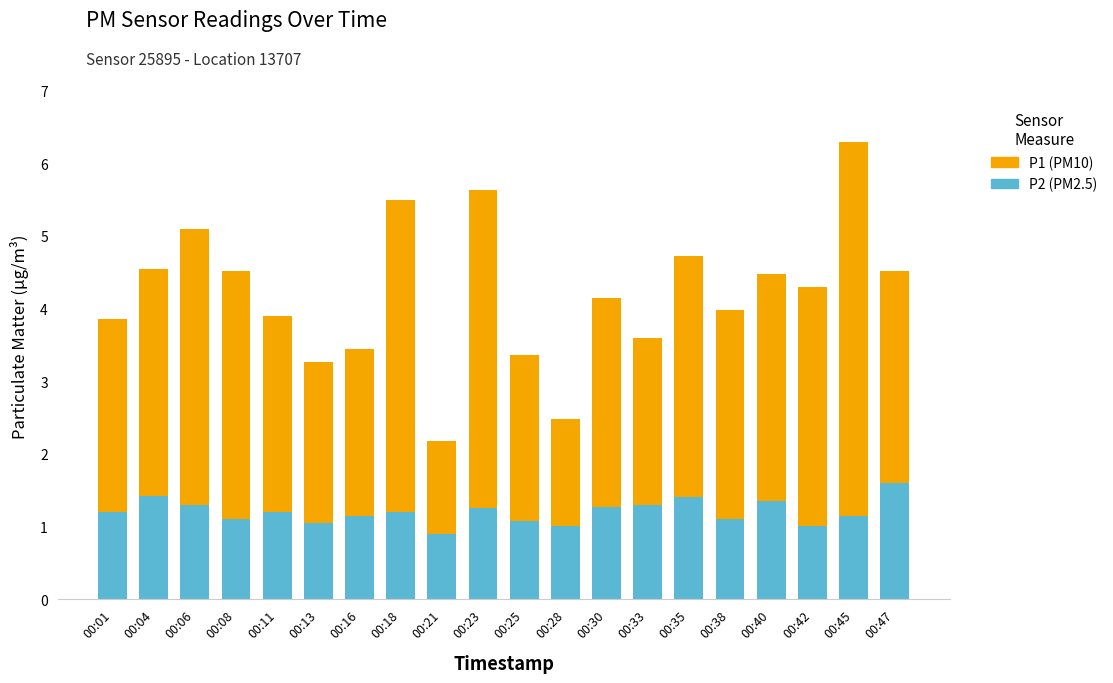

What is the total value across all series at 00:21?

2.2